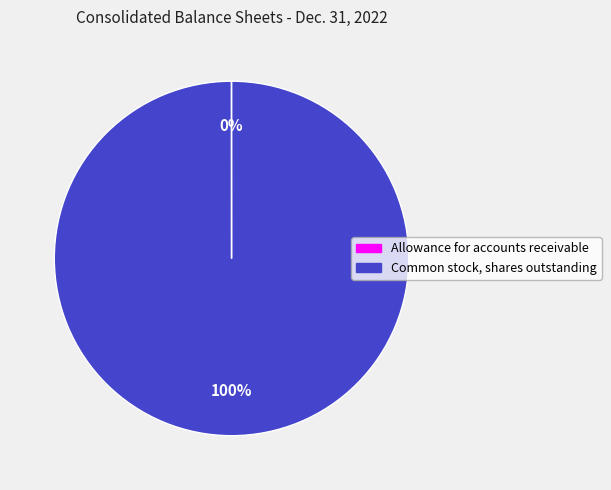

What percentage is the Common stock, shares outstanding slice, to the nearest percent?

100%